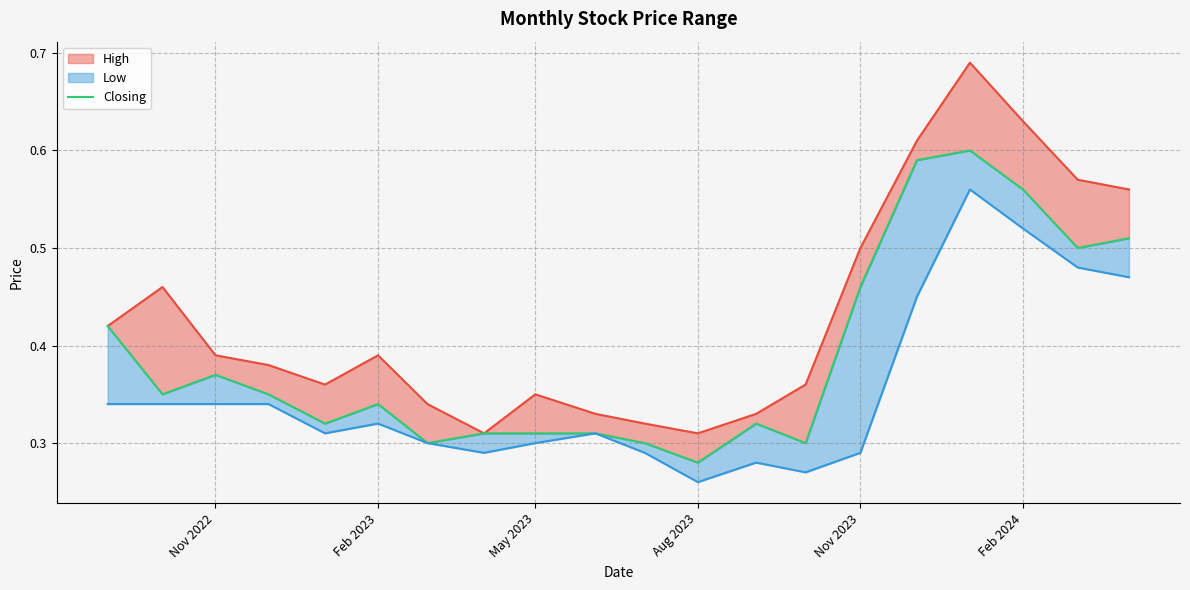

How many lines are shown in the chart?

3